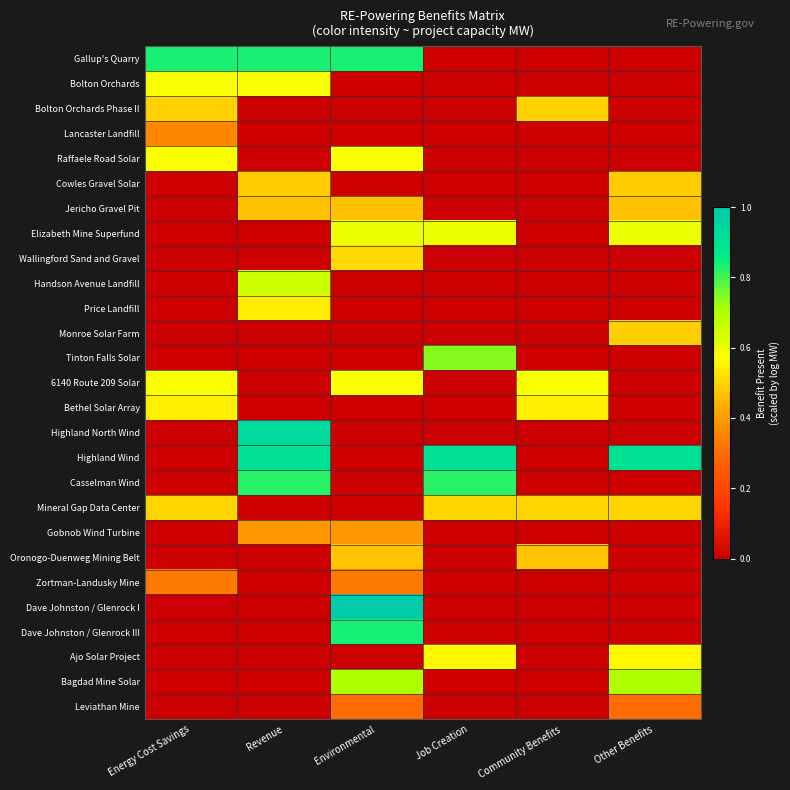

What is the difference between the highest and lowest values at Community Benefits?

0.6